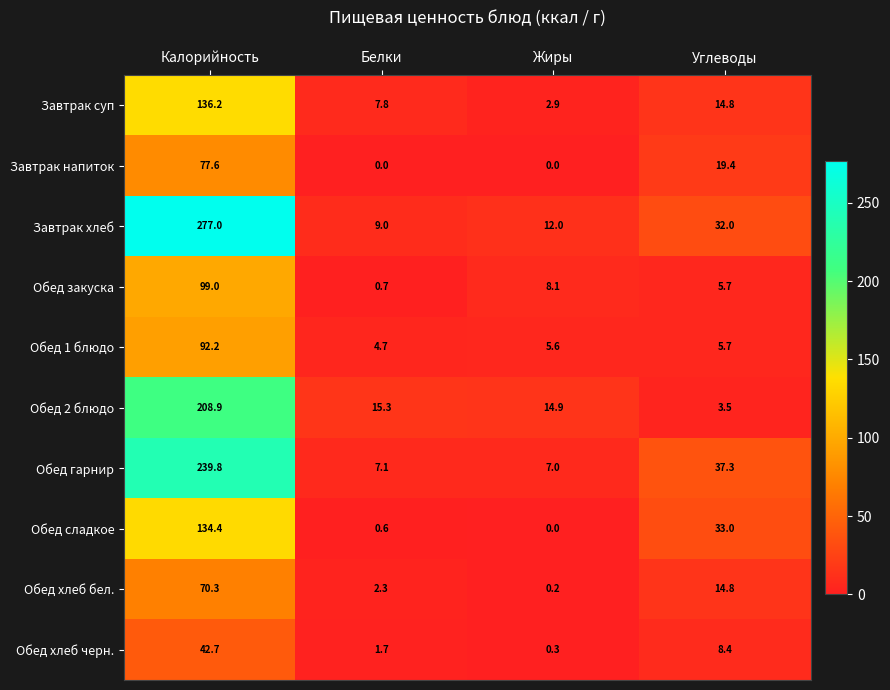

Which series has the largest total across all categories?

Завтрак хлеб